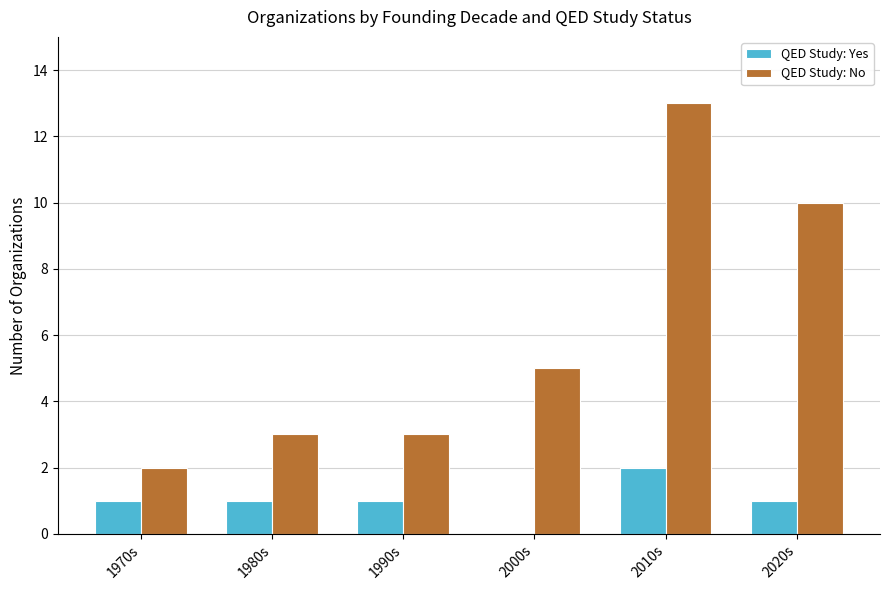

What is the sum of all QED Study: Yes values?

6